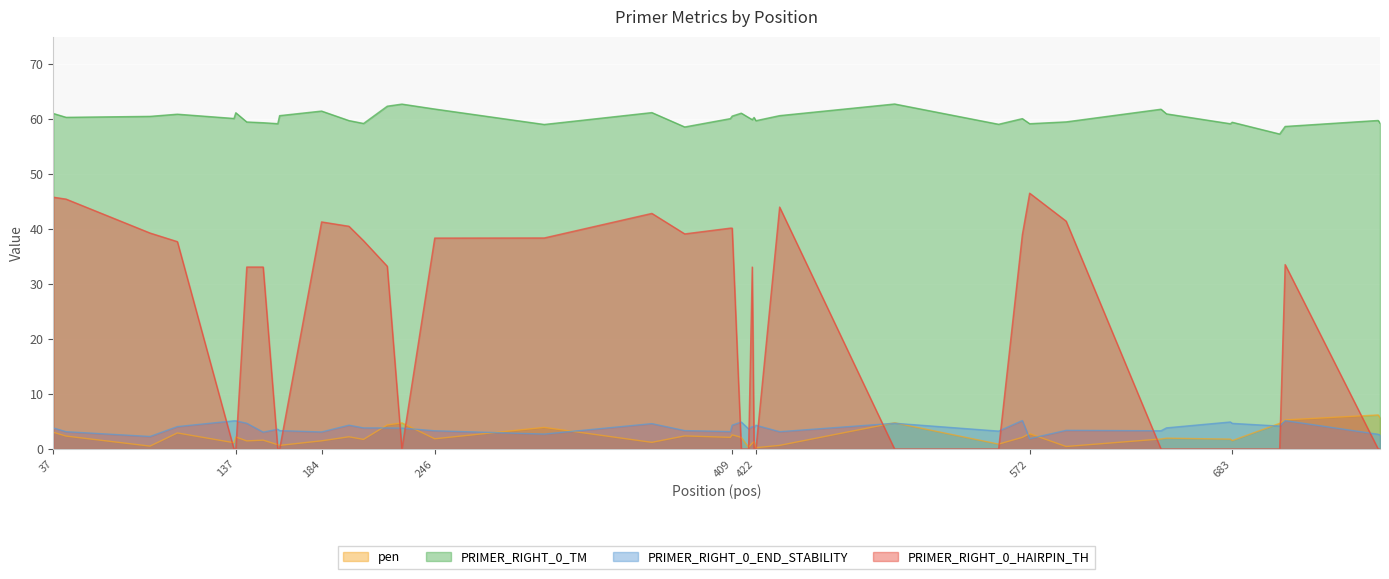

What is the difference between the second highest and minimum values in the PRIMER_RIGHT_0_HAIRPIN_TH series?

45.8